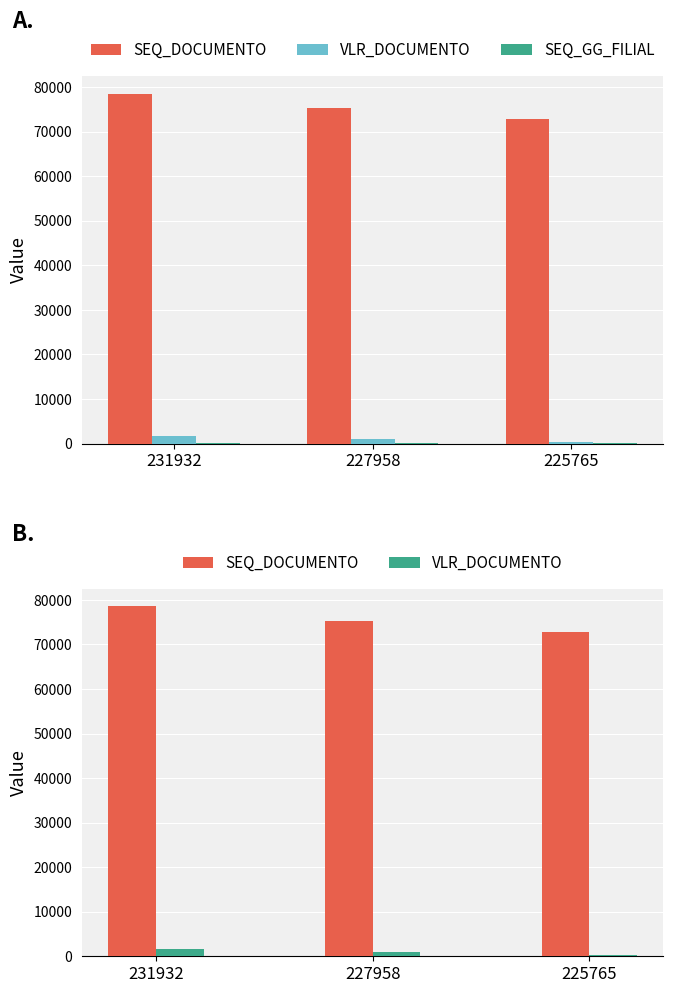

Is the value of SEQ_DOCUMENTO at 225765 greater than the value of VLR_DOCUMENTO at 225765?

Yes